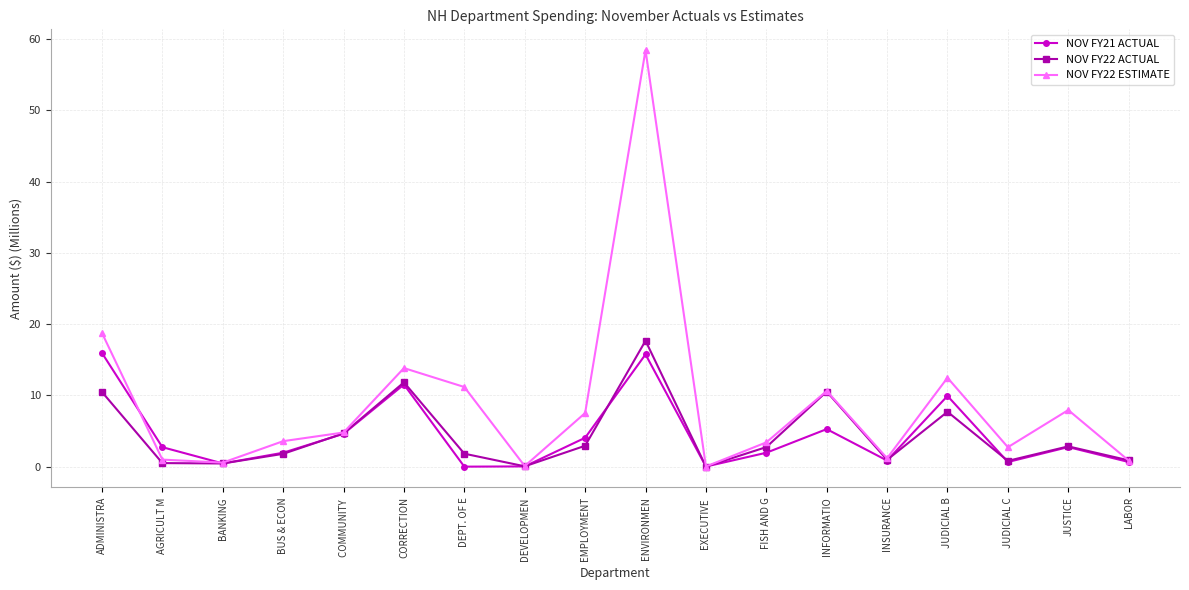

Rank the series at ENVIRONMEN from highest to lowest value.

NOV FY22 ESTIMATE, NOV FY22 ACTUAL, NOV FY21 ACTUAL